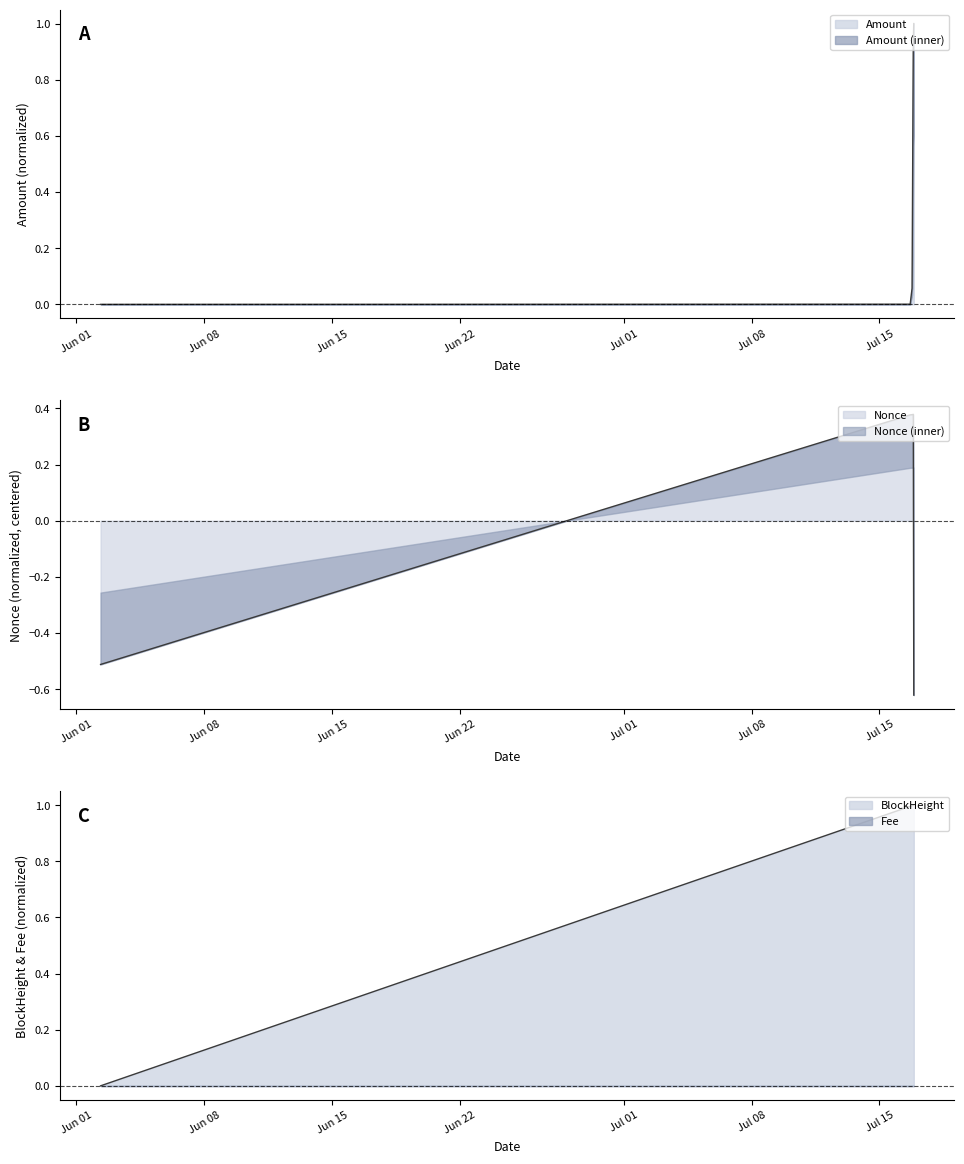

Which series changed the most between 2021-07-16 19:06:00 and 2021-07-16 21:21:00?

Nonce